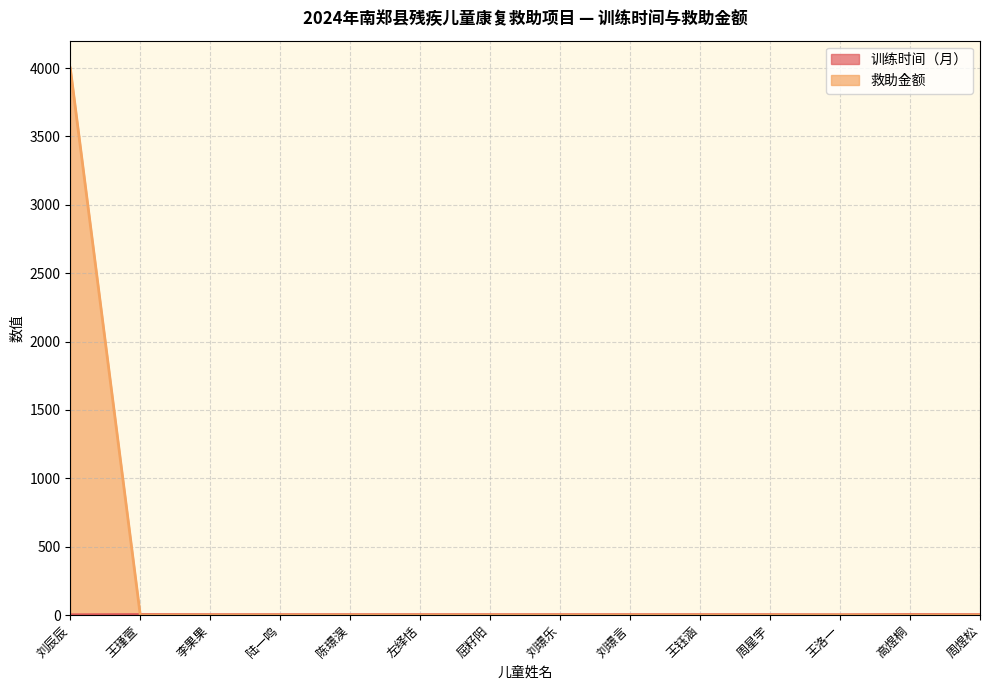

What position from the right is 高煜桐?

2